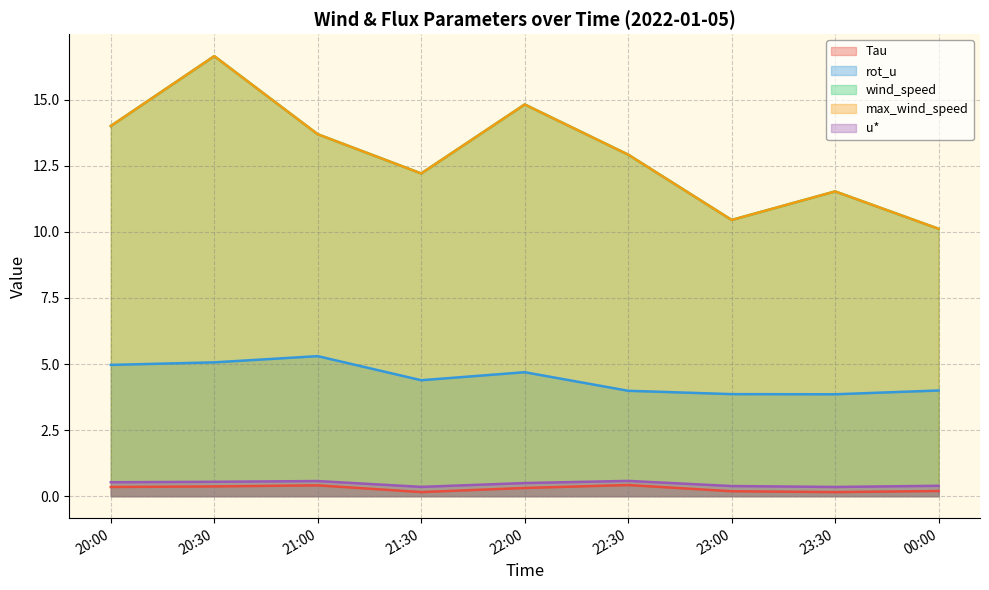

Does the chart display data point markers on the line(s)?

No